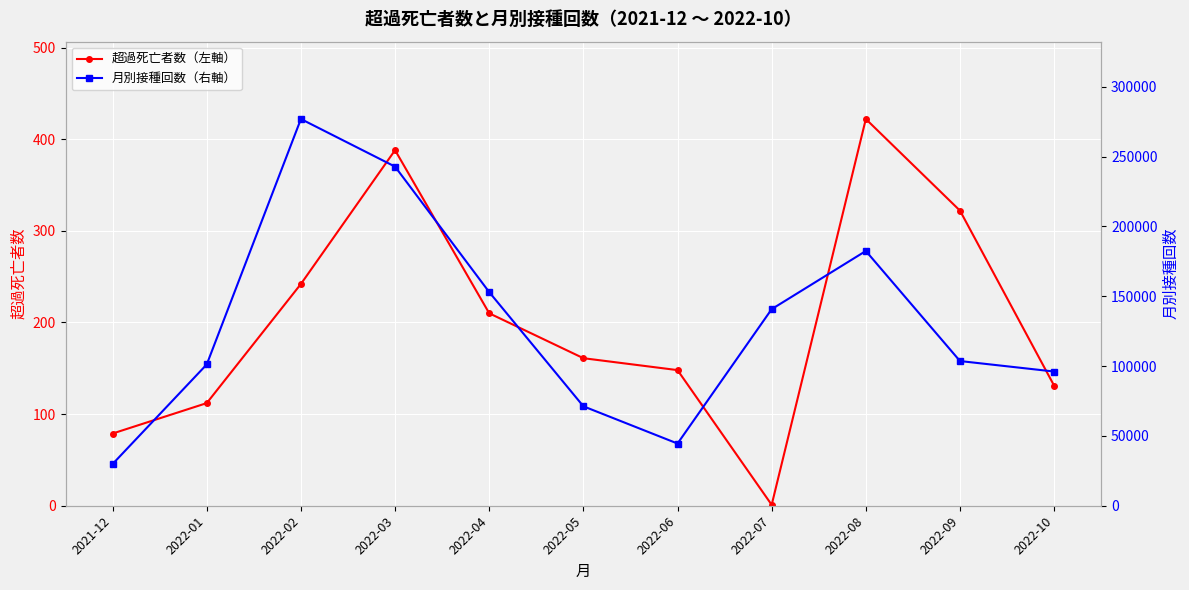

Reading left to right, transcribe all the data shown in this chart.

超過死亡者数（左軸）: 2021-12=78.8	2022-01=112.0	2022-02=242.0	2022-03=388.0	2022-04=210.0	2022-05=161.0	2022-06=148.0	2022-07=1.0	2022-08=422.0	2022-09=322.0	2022-10=131.0
月別接種回数（右軸）: 2021-12=29886.0	2022-01=101199.0	2022-02=276933.0	2022-03=242831.0	2022-04=152974.0	2022-05=71213.0	2022-06=44540.0	2022-07=140782.0	2022-08=182427.0	2022-09=103609.0	2022-10=96098.0